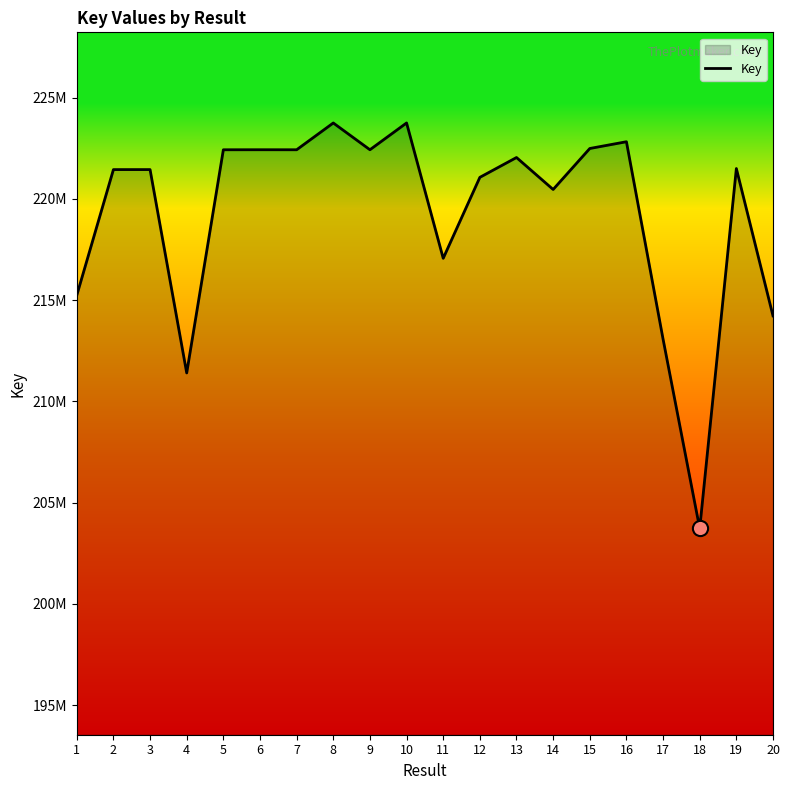

What is the change in value from 9 to 14?

-1962264